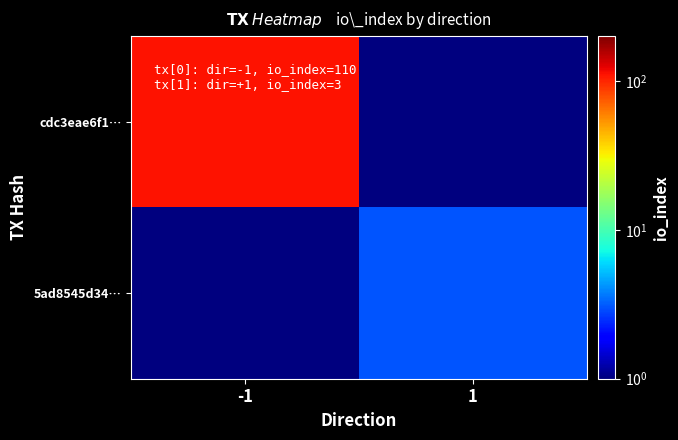

Which has a higher value, 1 or -1?

-1